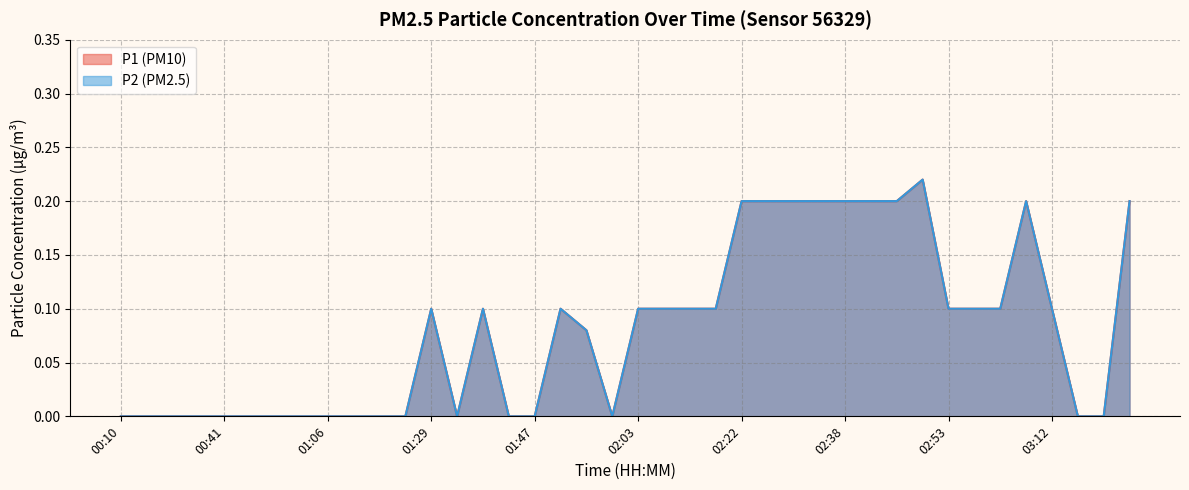

Reading left to right, extract all data points from this chart.

P1: 0.0	0.0	0.0	0.0	0.0	0.0	0.0	0.0	0.0	0.0	0.0	0.0	0.1	0.0	0.1	0.0	0.0	0.1	0.1	0.0	0.1	0.1	0.1	0.1	0.2	0.2	0.2	0.2	0.2	0.2	0.2	0.2	0.1	0.1	0.1	0.2	0.1	0.0	0.0	0.2
P2: 0.0	0.0	0.0	0.0	0.0	0.0	0.0	0.0	0.0	0.0	0.0	0.0	0.1	0.0	0.1	0.0	0.0	0.1	0.1	0.0	0.1	0.1	0.1	0.1	0.2	0.2	0.2	0.2	0.2	0.2	0.2	0.2	0.1	0.1	0.1	0.2	0.1	0.0	0.0	0.2